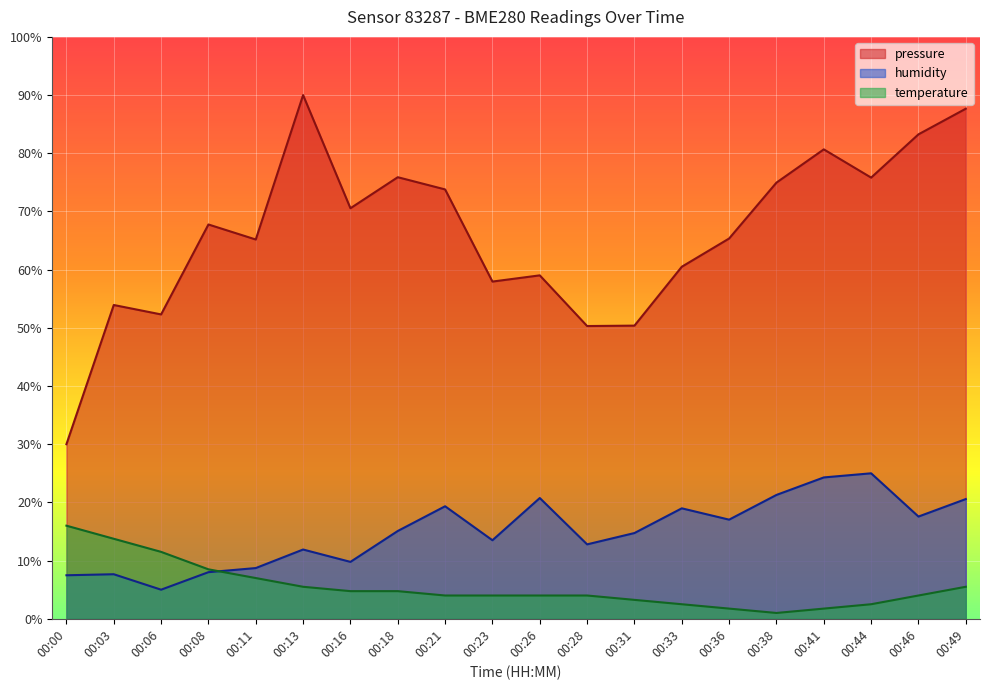

What is the value of the pressure point at the 12th from the left?

50.3